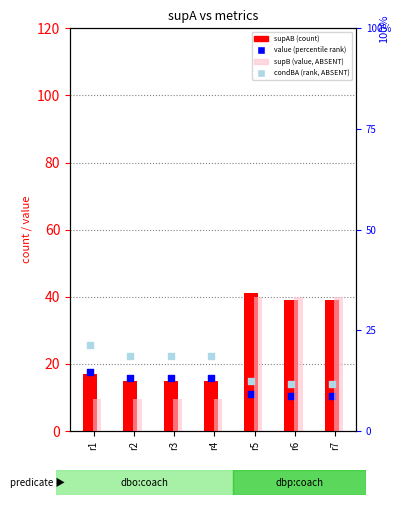

At how many categories does at least one series exceed 15?

7